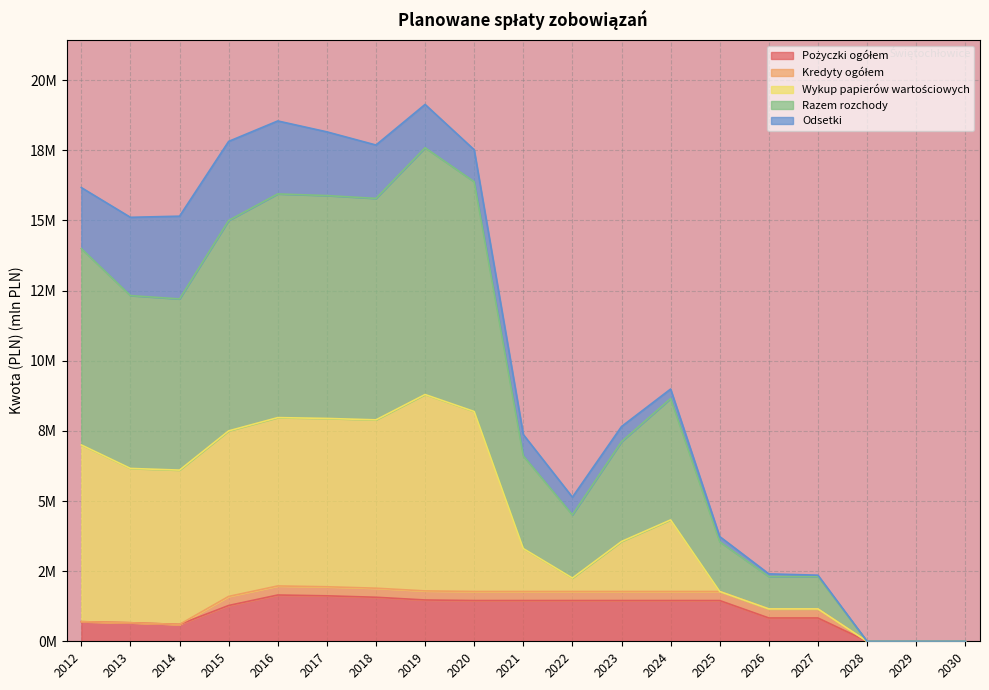

True or false: Pożyczki ogółem and Wykup papierów wartościowych intersect in this chart.

False